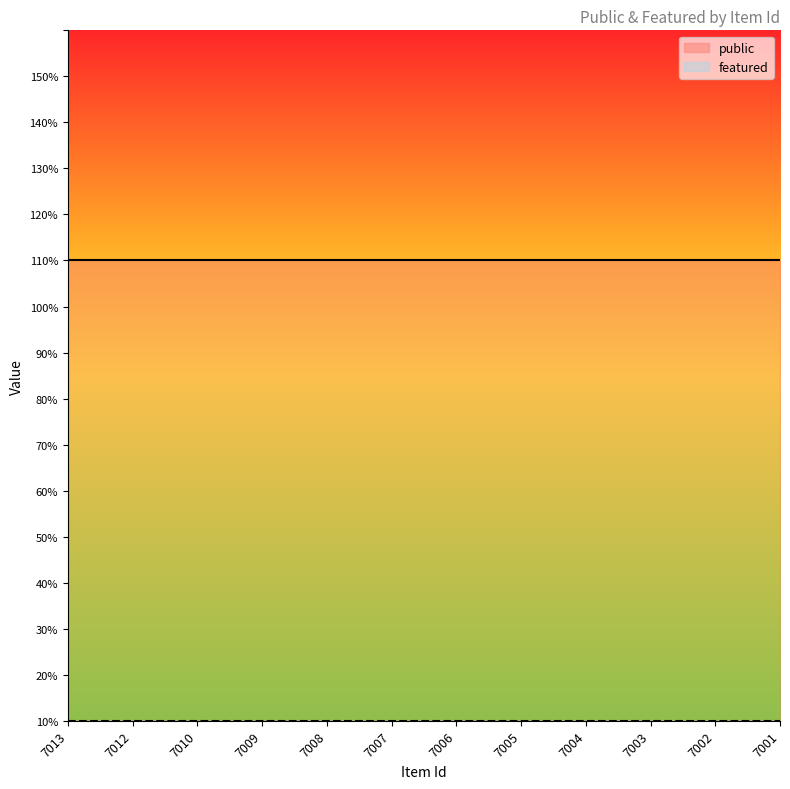

True or false: featured and public intersect in this chart.

False